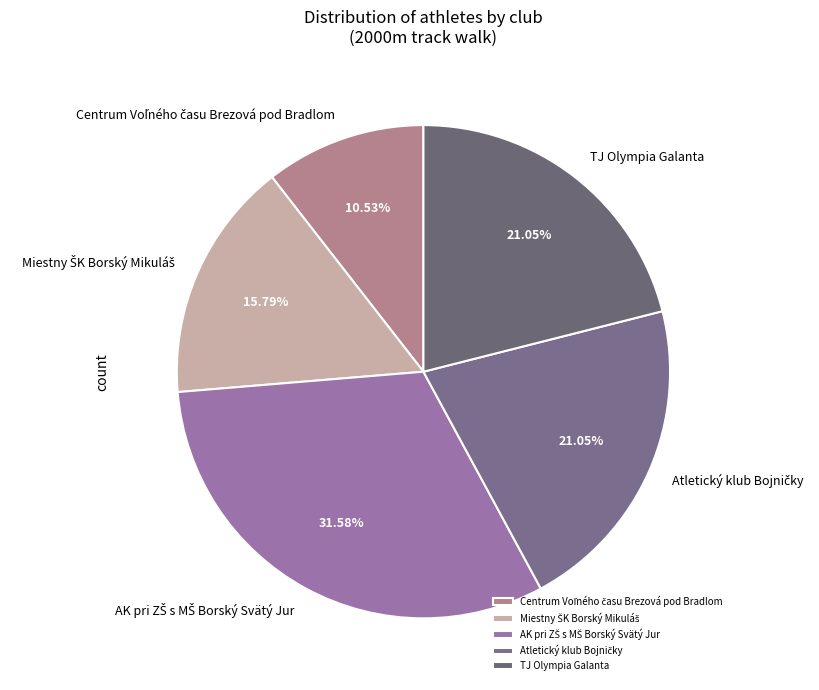

Is there a majority slice in this chart?

No